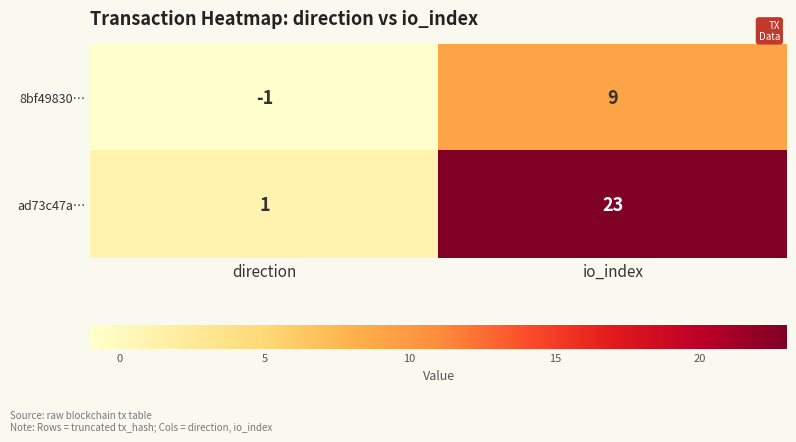

Which series has the largest range (max minus min)?

ad73c47a…